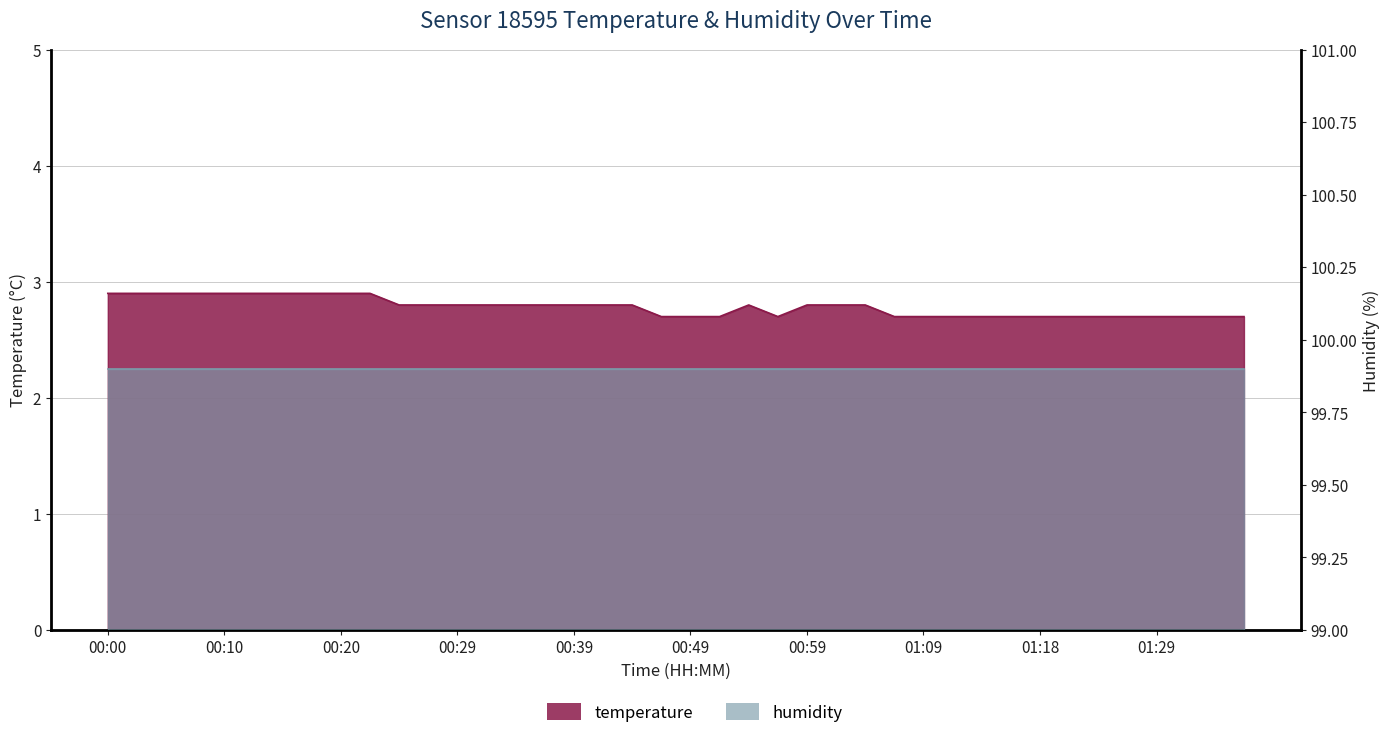

Rank the categories by value from highest to lowest.

00:00, 00:03, 00:05, 00:08, 00:10, 00:12, 00:15, 00:17, 00:20, 00:22, 00:25, 00:27, 00:29, 00:32, 00:34, 00:37, 00:39, 00:42, 00:44, 00:54, 00:59, 01:01, 01:04, 00:46, 00:49, 00:51, 00:56, 01:06, 01:09, 01:11, 01:14, 01:16, 01:18, 01:21, 01:24, 01:26, 01:29, 01:31, 01:34, 01:36